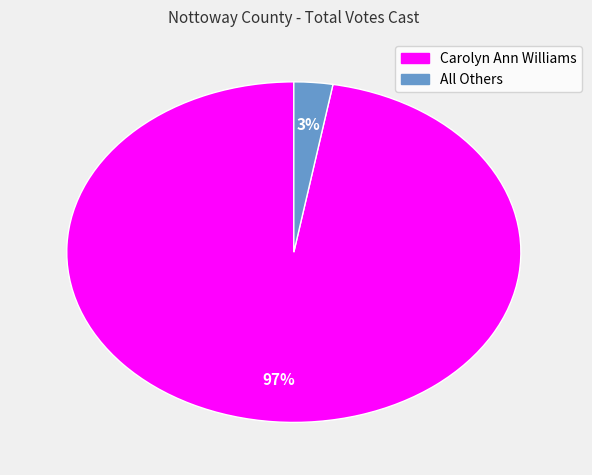

Between Carolyn Ann Williams and All Others, which is larger?

Carolyn Ann Williams